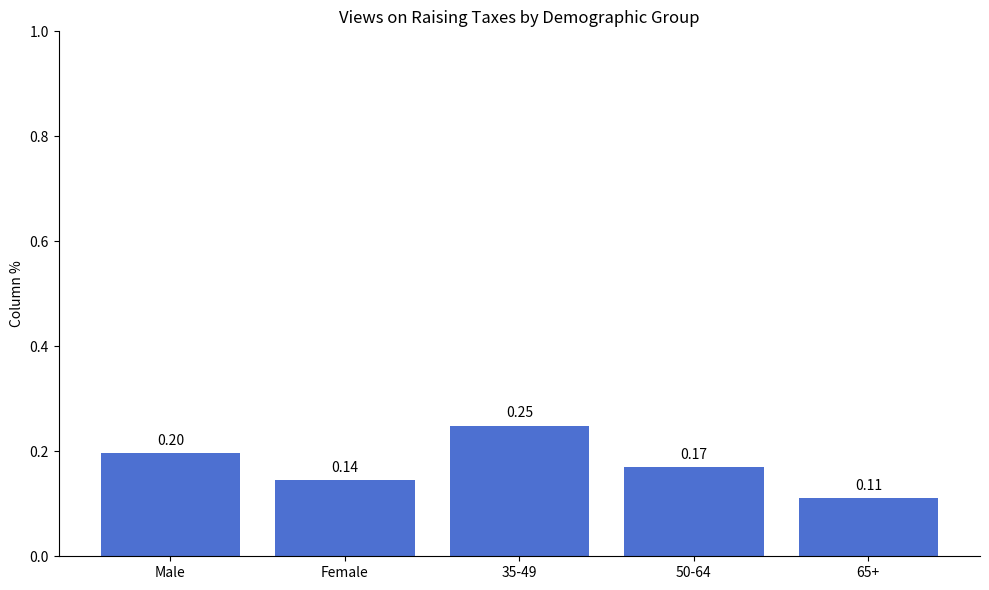

Count the values in the range 0 to 1.

5